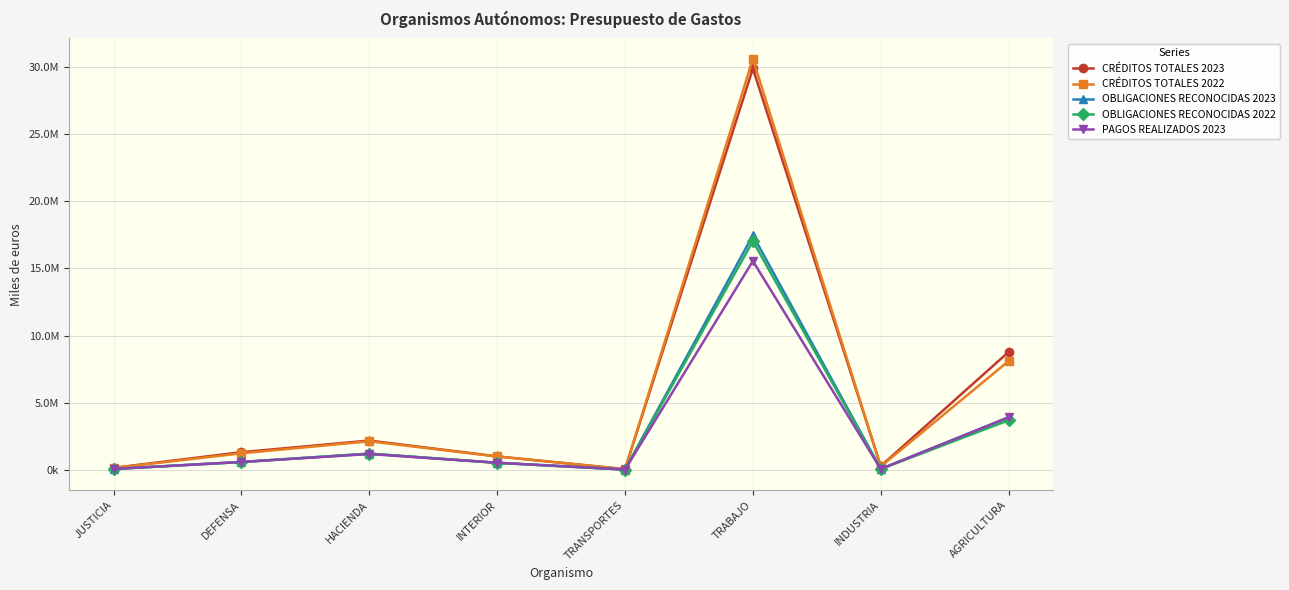

Does the chart have visible grid lines?

Yes